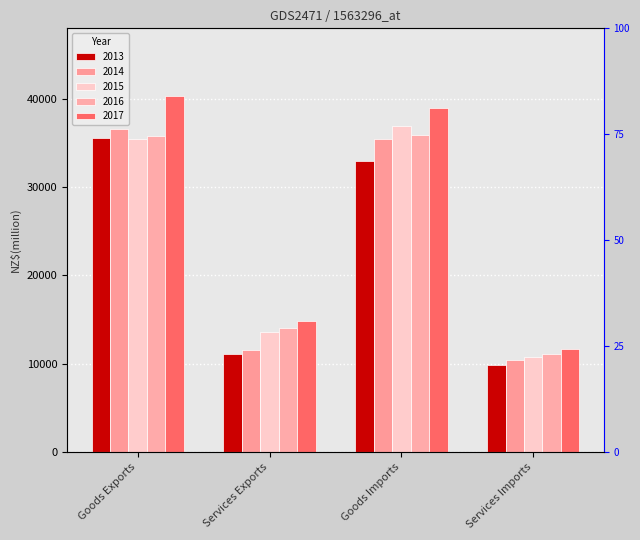

At which category is the sum across all series the highest?

Goods Exports